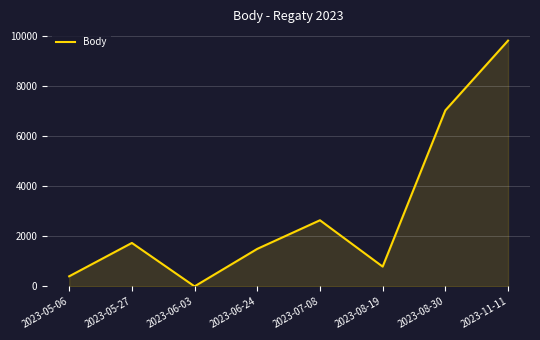

What is the average value?

2988